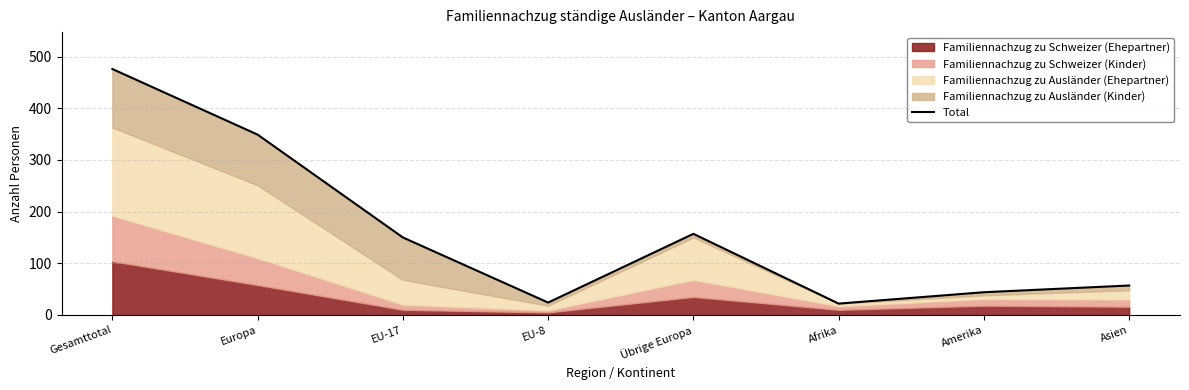

How many values are below 150?

4